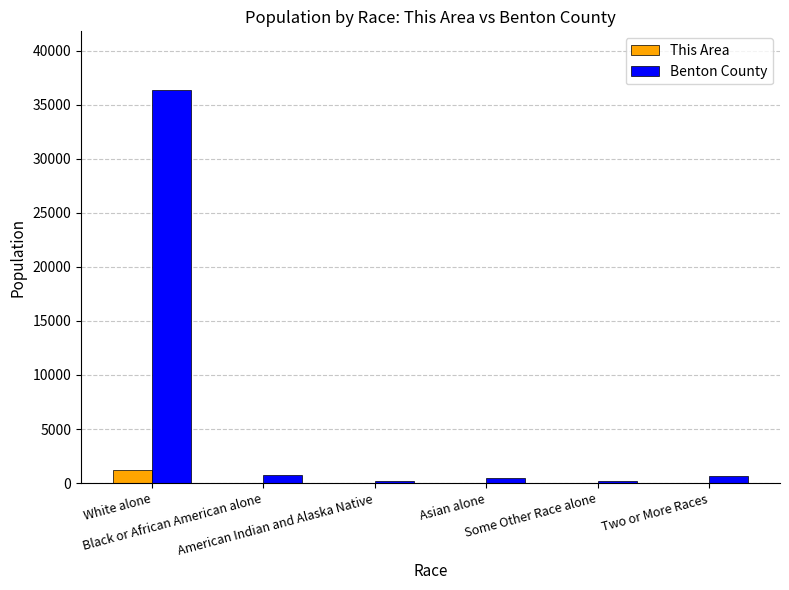

How many categories are shown in the chart?

6